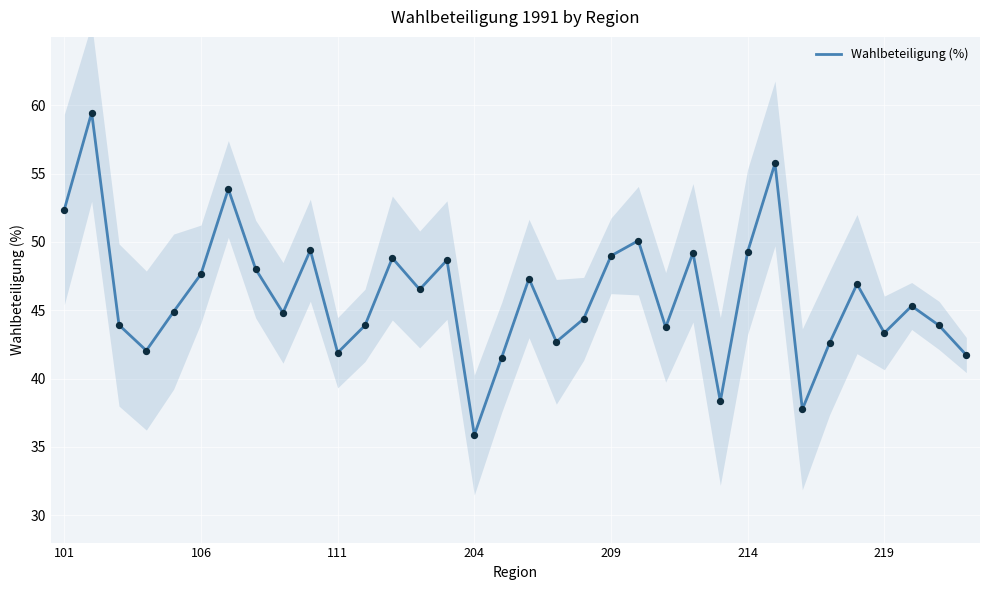

Is it true that Wahlbeteiligung (%) equals 49.0 at 209?

True